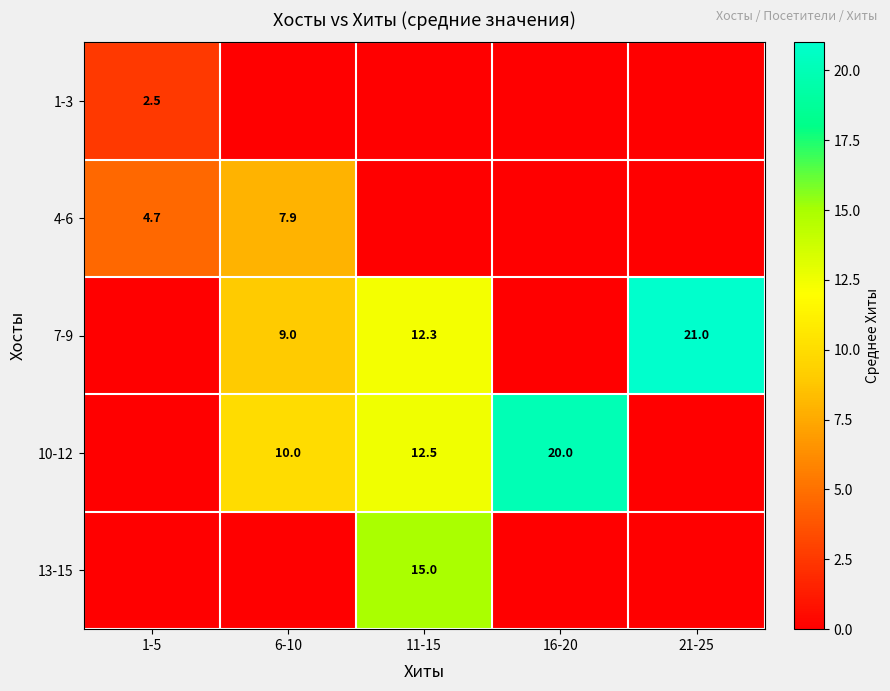

The value of 13-15 at 11-15 is 15.0. True or false?

True